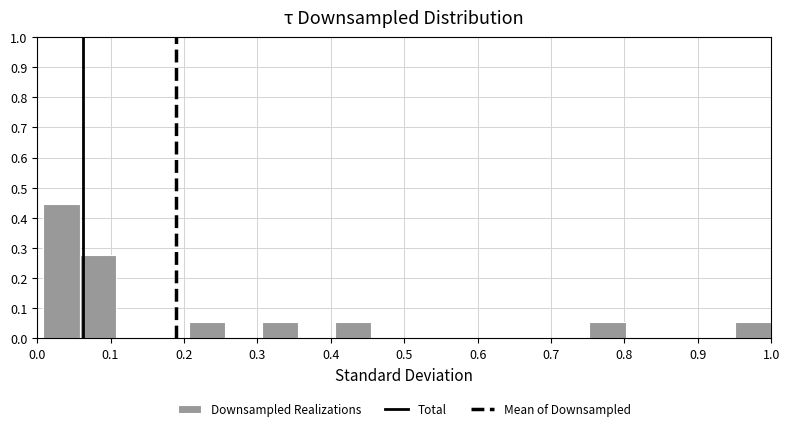

Reading left to right, list every bar in this chart as the range it spans on the x-axis followed by its height. Neither the bar edges nor the heights are printed on the chart, so give them approximately, as read against the axes.

0.01 to 0.06: 0.44
0.06 to 0.11: 0.28
0.11 to 0.16: 0
0.16 to 0.21: 0
0.21 to 0.26: 0.06
0.26 to 0.31: 0
0.31 to 0.36: 0.06
0.36 to 0.41: 0
0.41 to 0.45: 0.06
0.45 to 0.50: 0
0.50 to 0.55: 0
0.55 to 0.60: 0
0.60 to 0.65: 0
0.65 to 0.70: 0
0.70 to 0.75: 0
0.75 to 0.80: 0.06
0.80 to 0.85: 0
0.85 to 0.90: 0
0.90 to 0.95: 0
0.95 to 1.00: 0.06